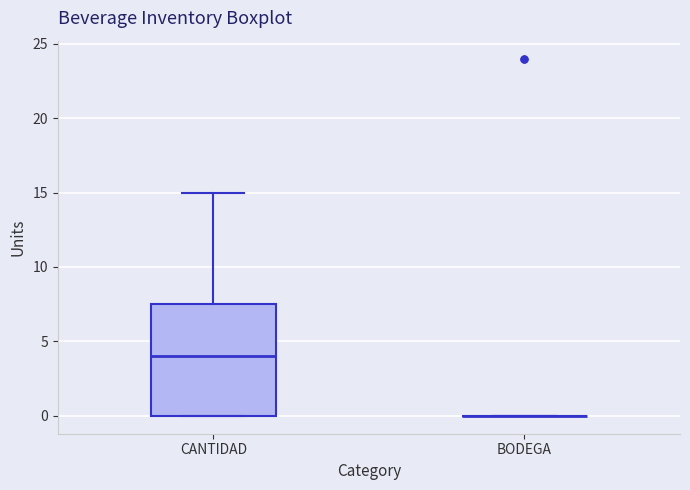

Comparing the boxes themselves (not the whiskers), which one is the tallest?

CANTIDAD